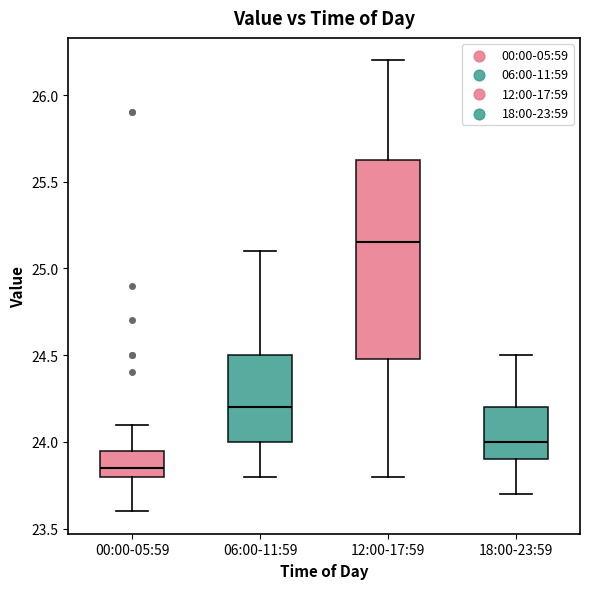

Which box is the tallest, from its lower edge to its upper edge?

12:00-17:59